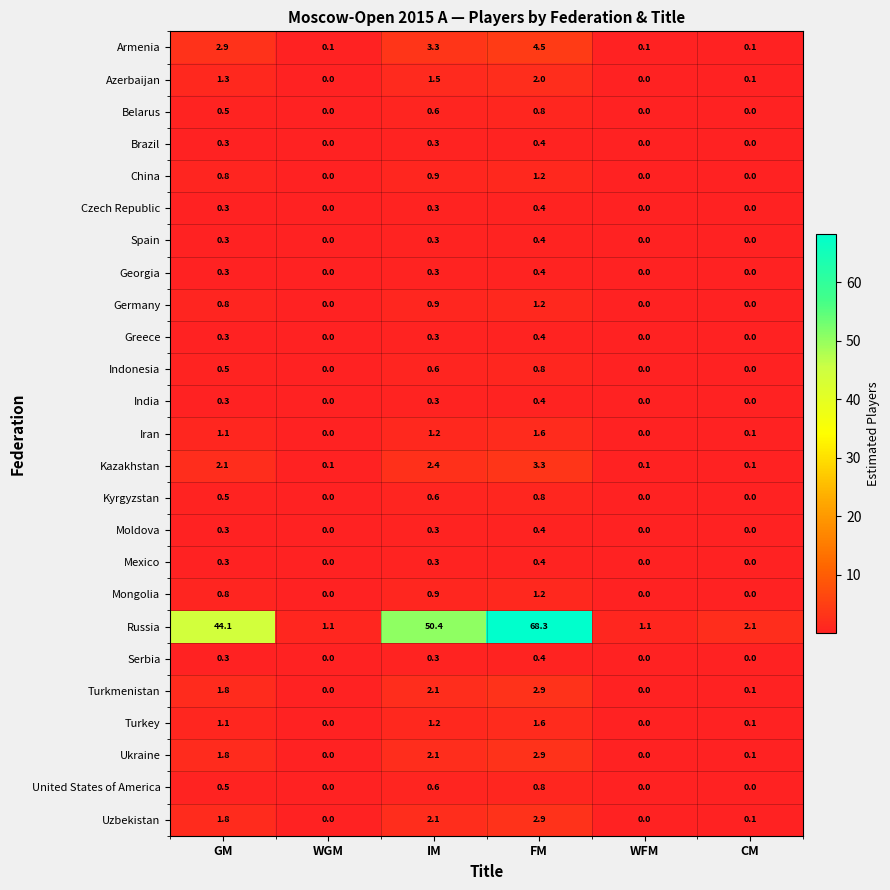

Where is Azerbaijan nearest to the value 1?

GM